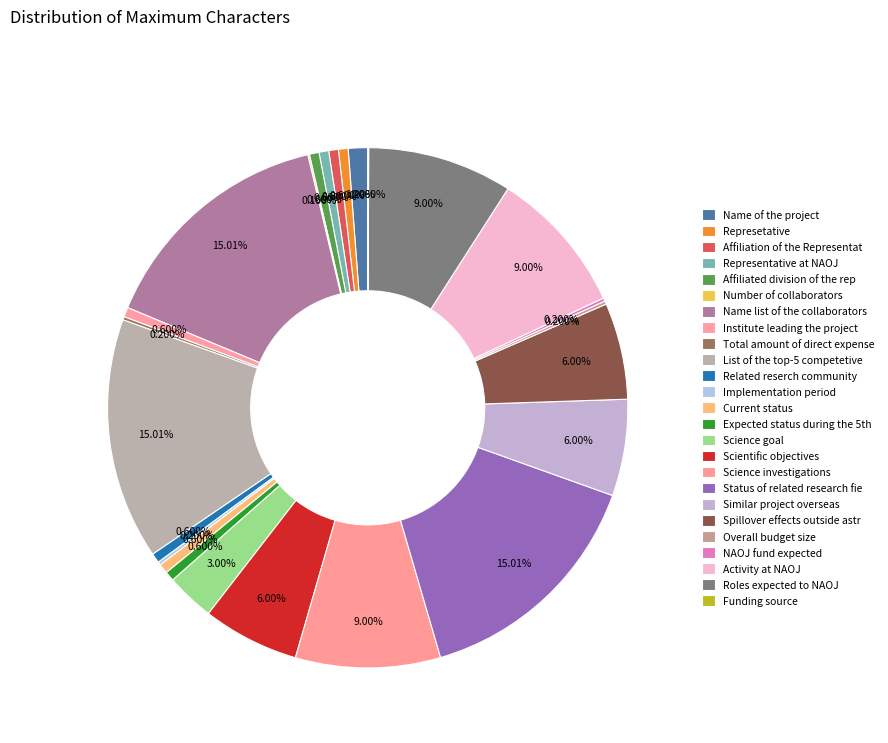

Count the number of slices in the pie.

25